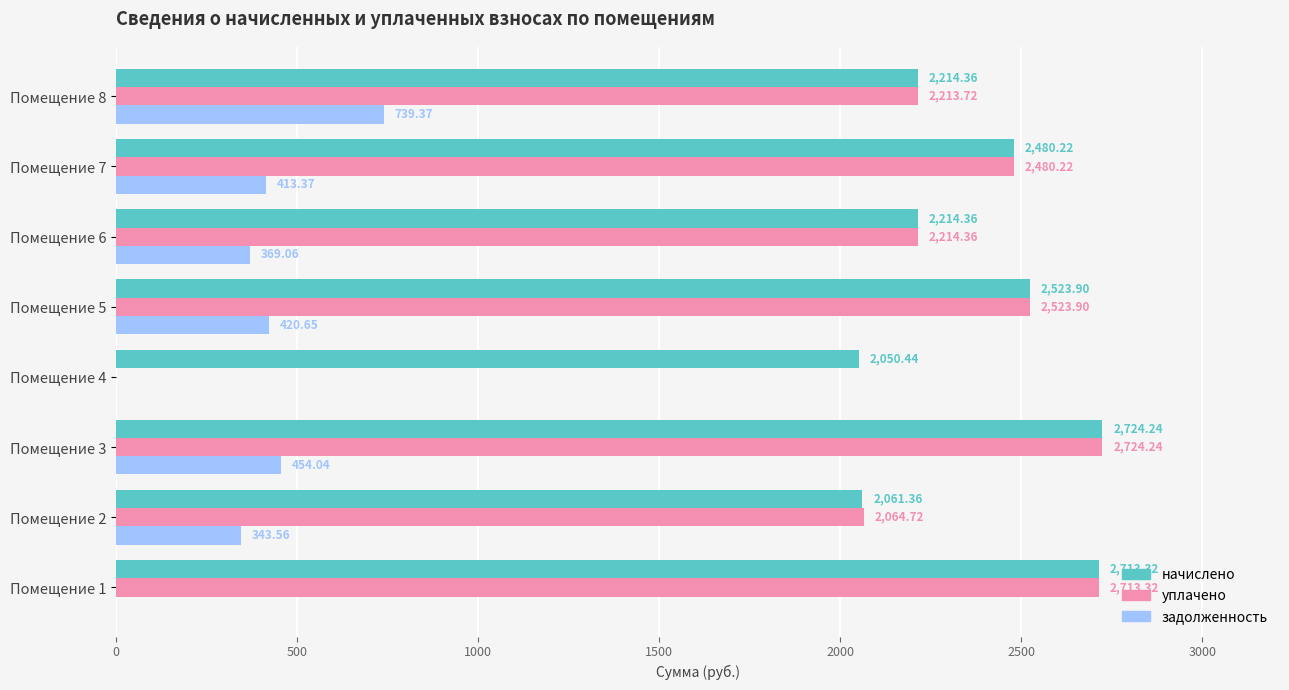

What is the total value across all series at Помещение 6?

4797.8